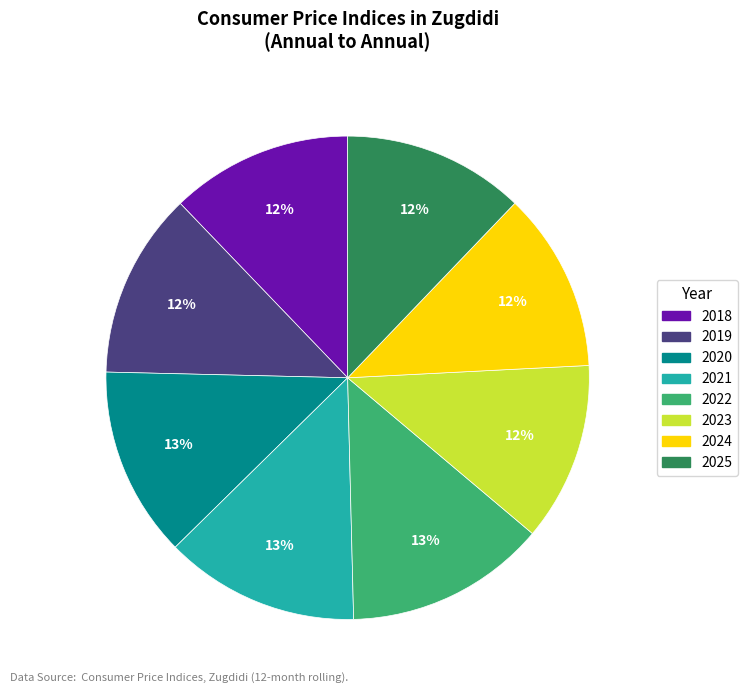

Is it true that 2024 is 24% of the pie?

False